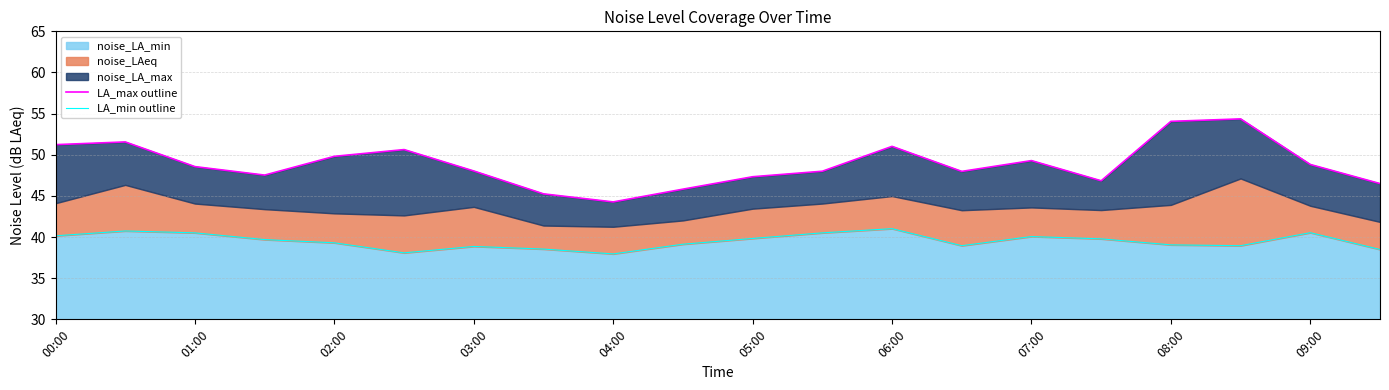

True or false: LA_max outline and LA_min outline cross at least once.

False